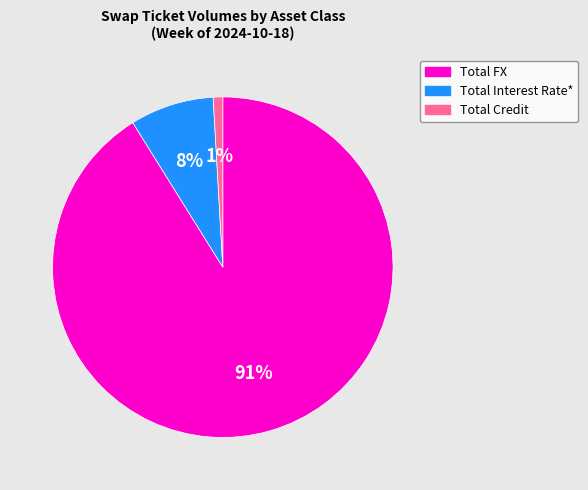

To the nearest percent, what is the difference between the Total FX and Total Interest Rate* slice percentages?

83%